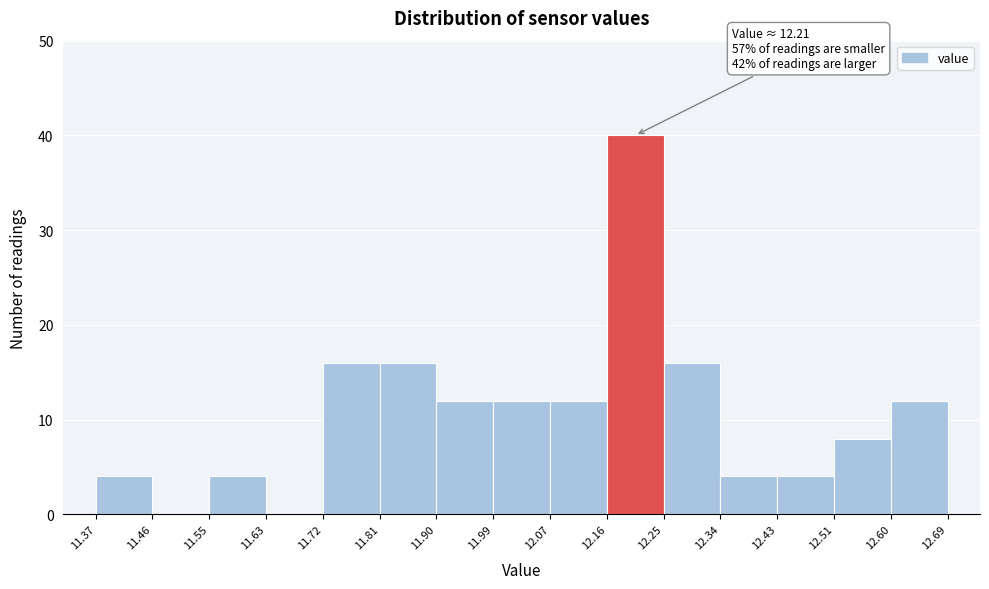

Which range on the x-axis has the tallest bar?

12.16 to 12.25